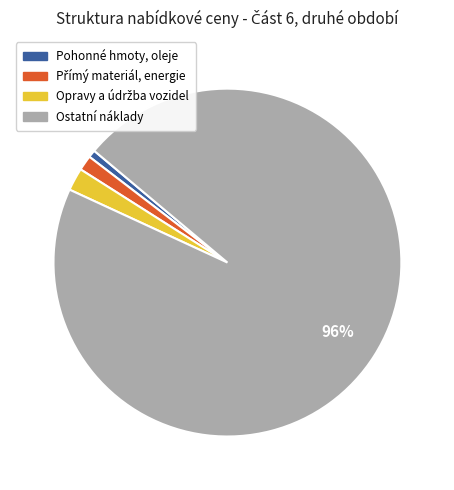

To the nearest percent, what is the difference between the largest and smallest slice percentages?

95%